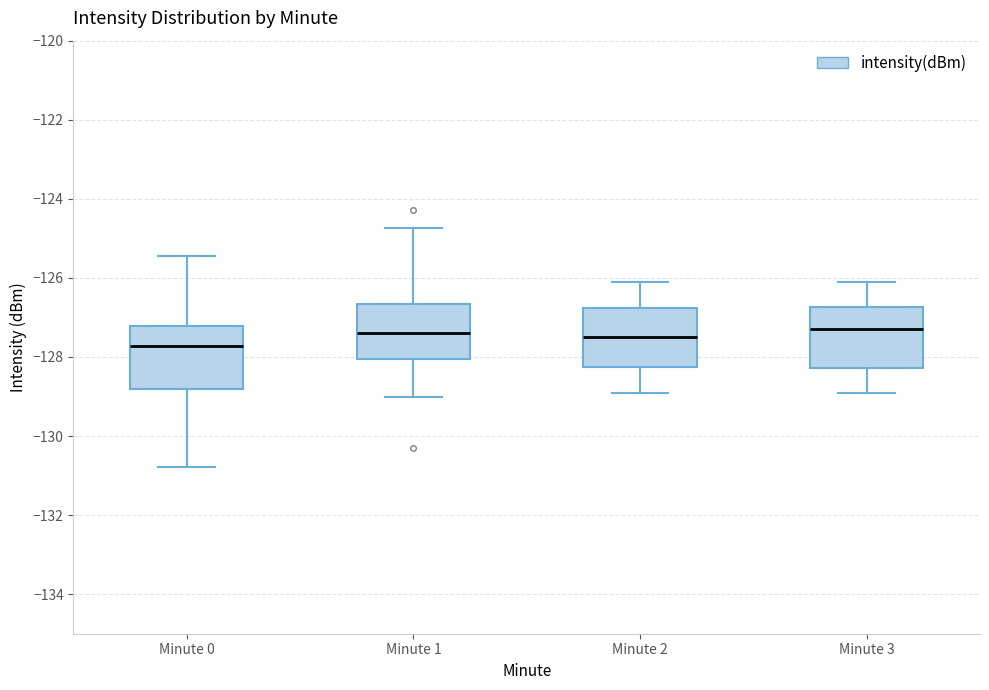

Where is the lower edge of the box for Minute 2 on the y-axis? The values are not printed on the chart, so give them approximately, as read against the axis.

-128.2